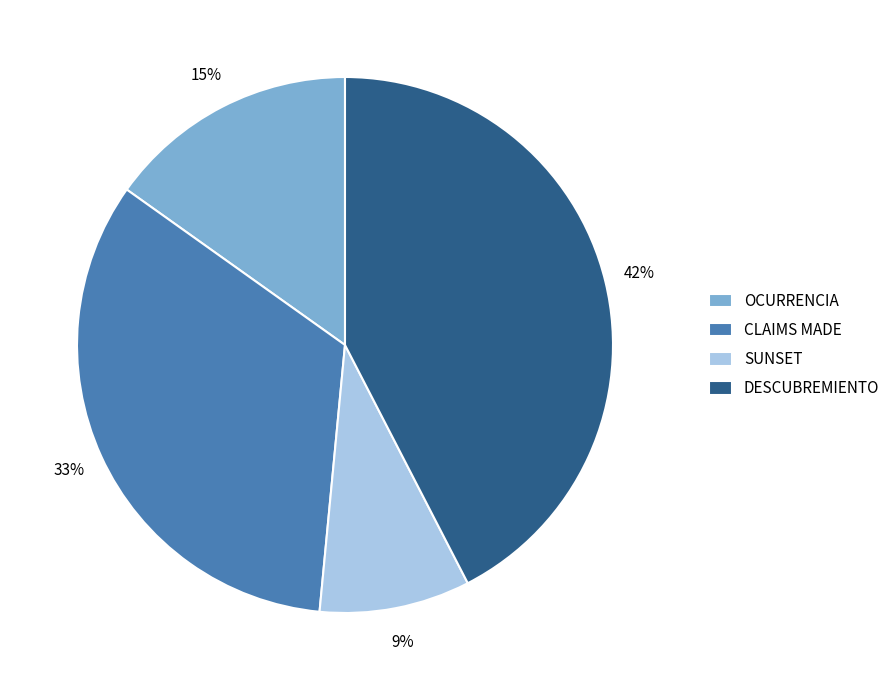

Between CLAIMS MADE and SUNSET, which is larger?

CLAIMS MADE